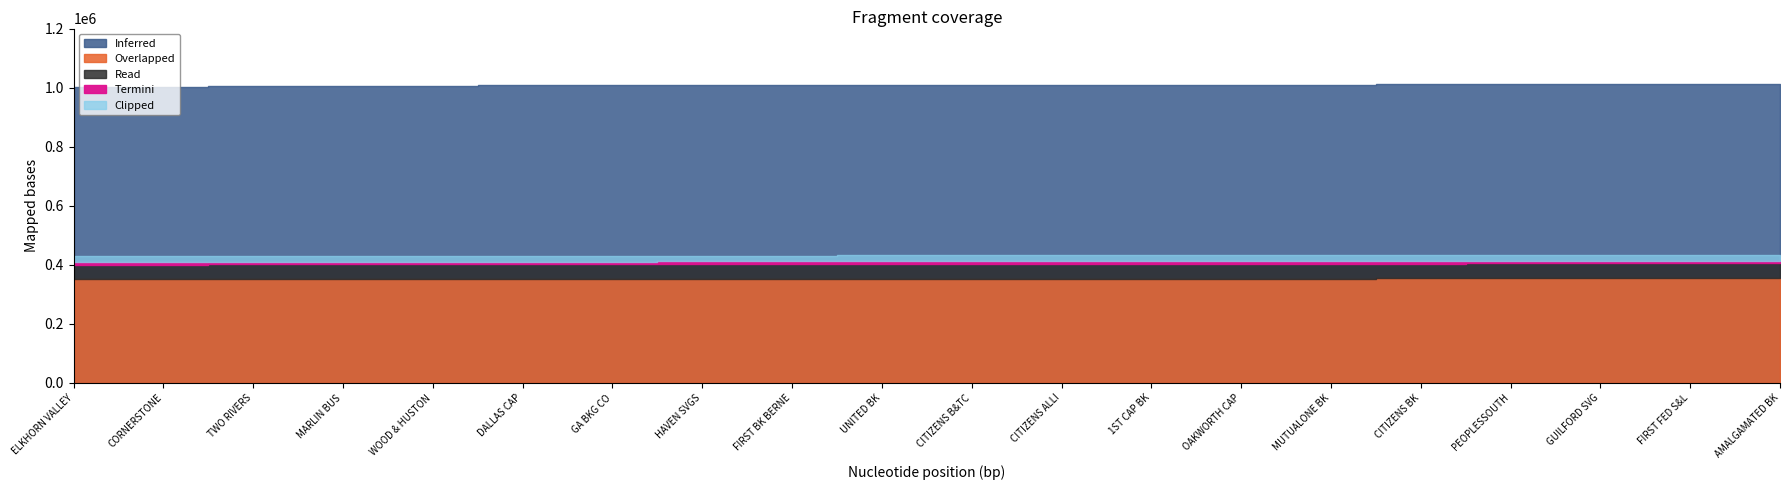

What is the greatest value displayed?

1013379